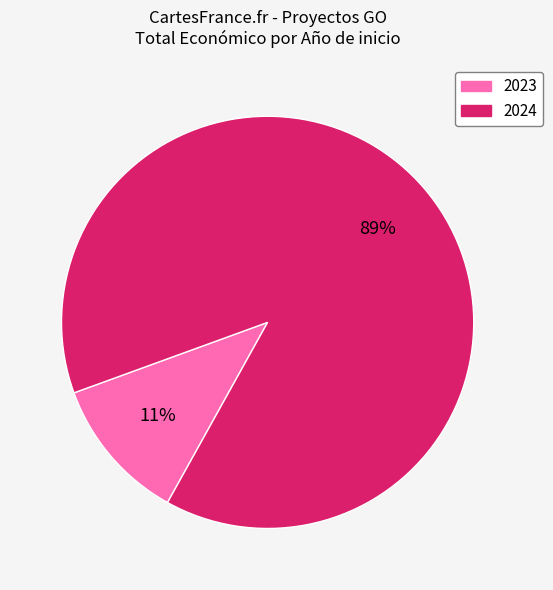

Is there any slice that represents more than half of the pie?

Yes